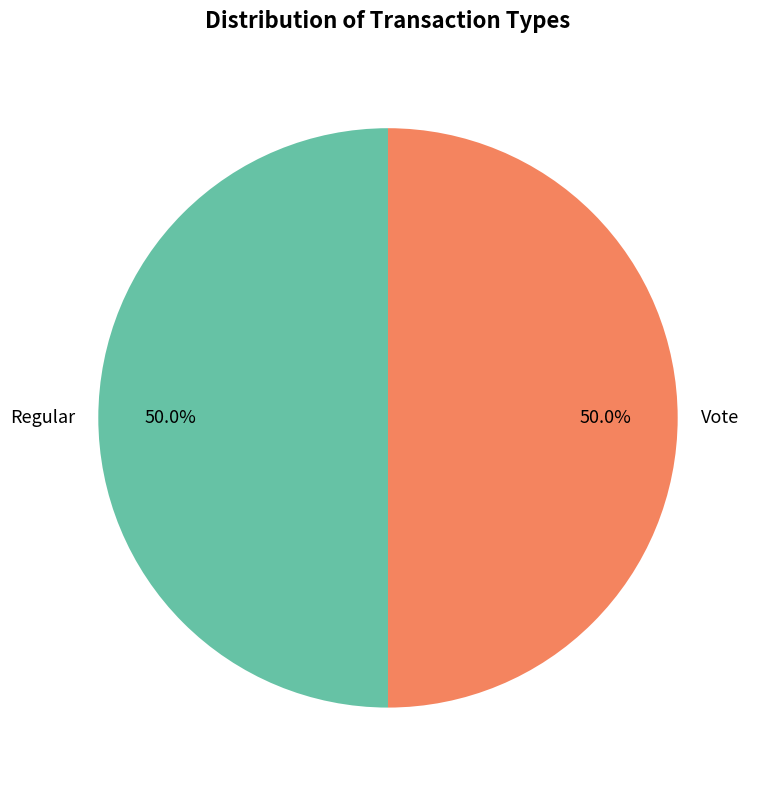

Approximately how many times larger is the value at Vote compared to Regular?

1.0